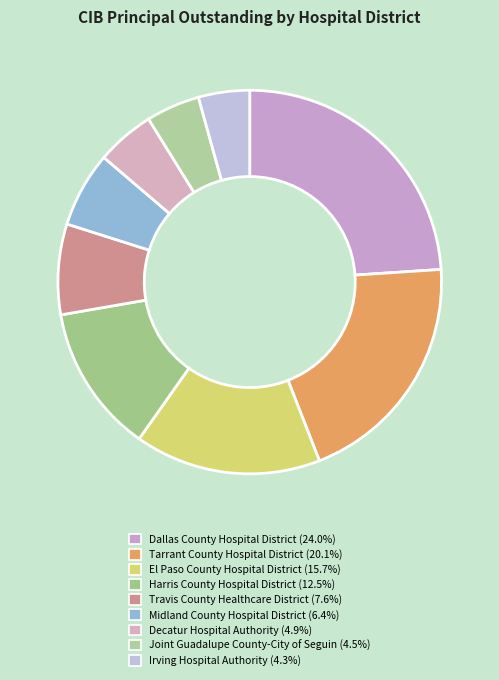

To the nearest percent, what percentage of the pie is El Paso County Hospital District?

16%